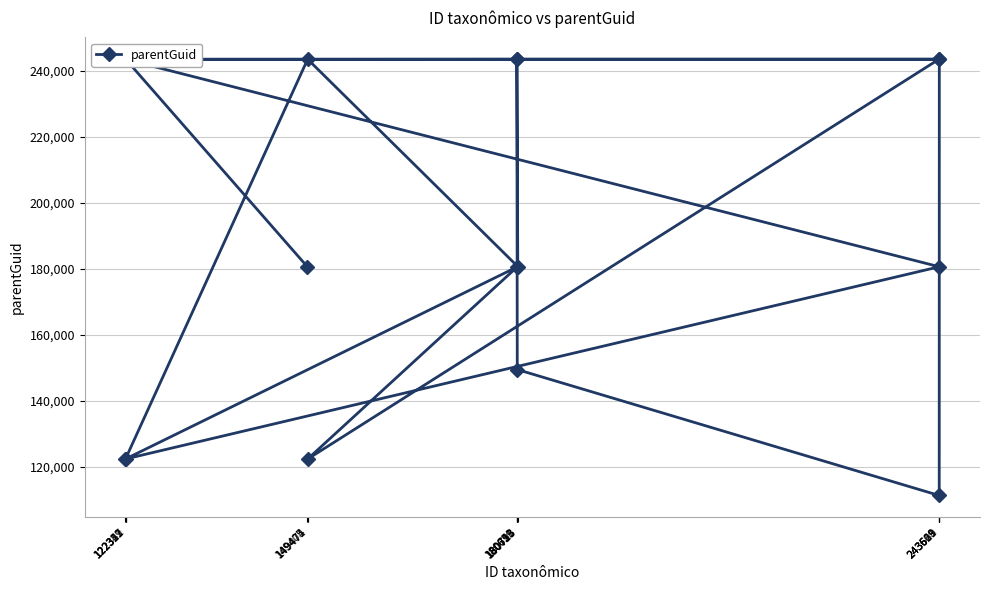

What is the change in value from 180713 to 149474?

+62988